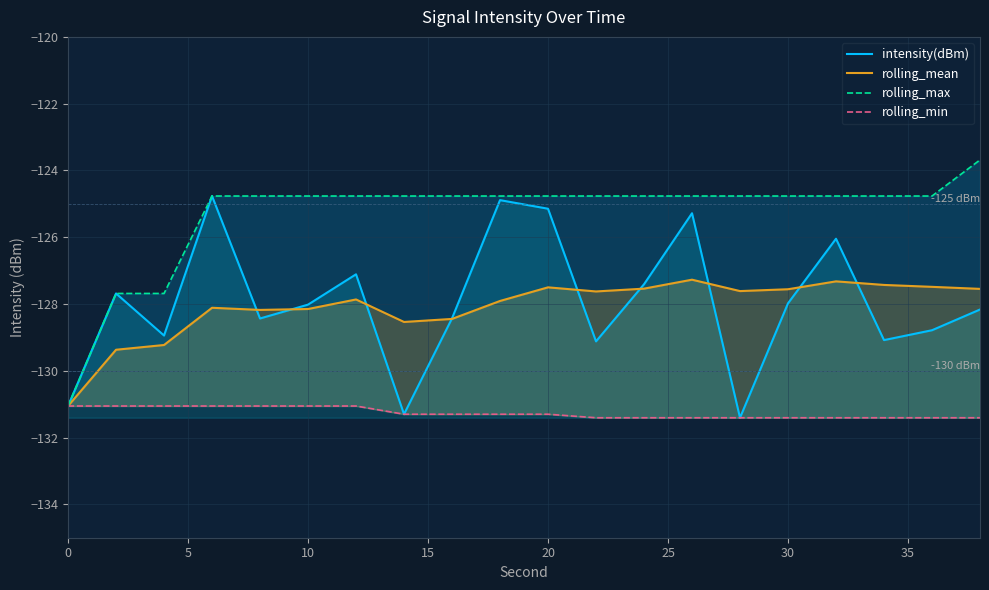

What is the difference between the maximum and second lowest values in the intensity(dBm) series?

6.5